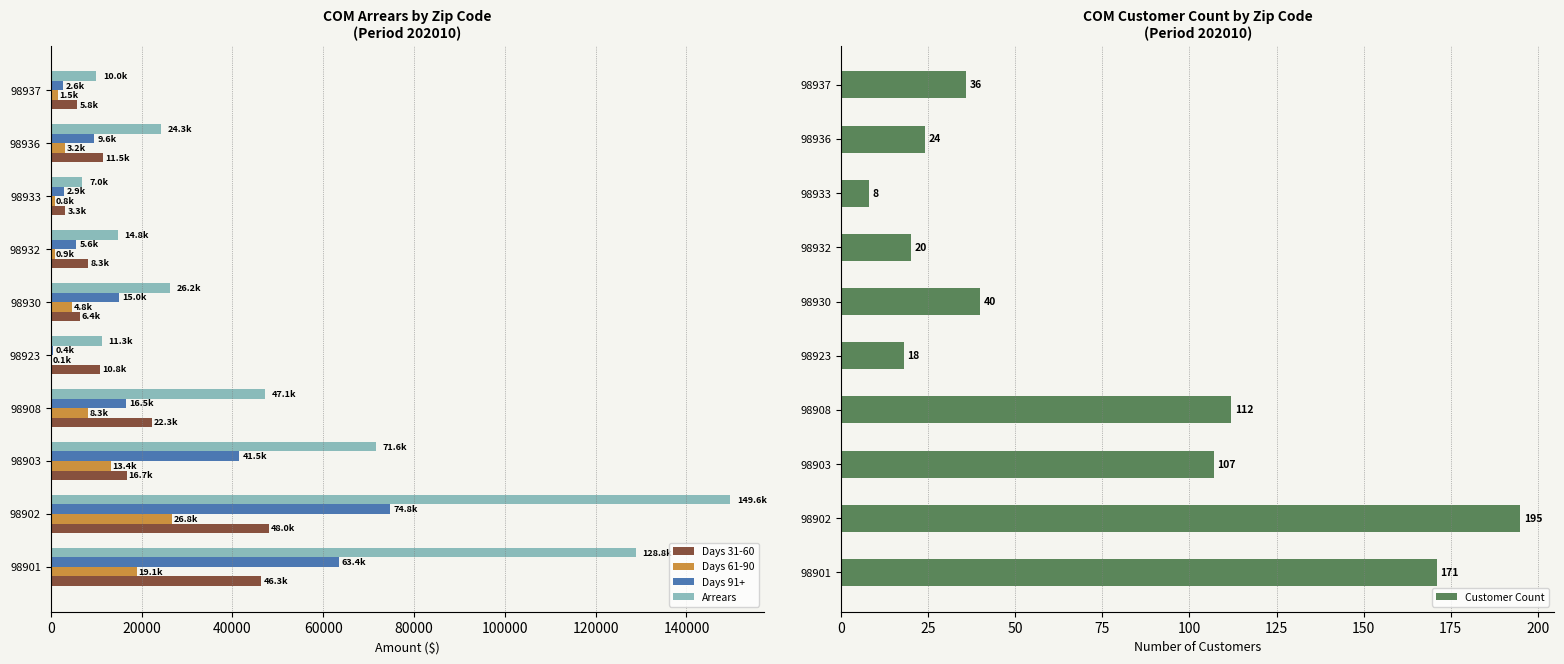

Is the value of Days 61-90 at 98937 greater than the value of Arrears at 98903?

No